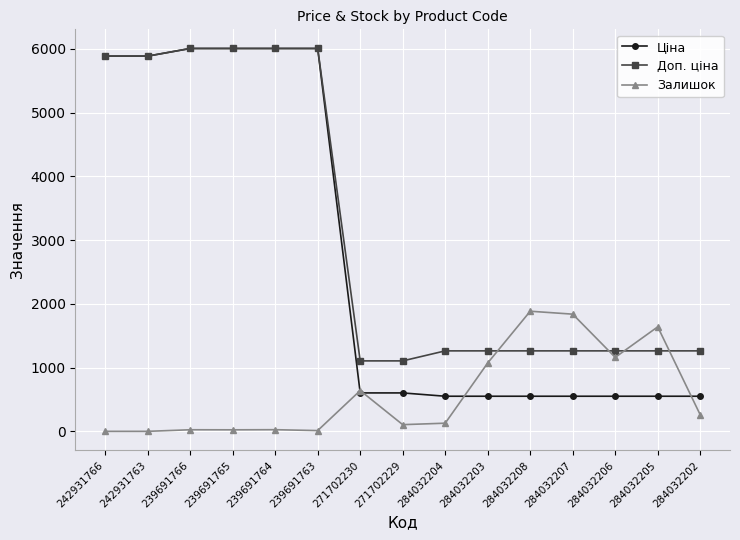

How many lines are shown in the chart?

3